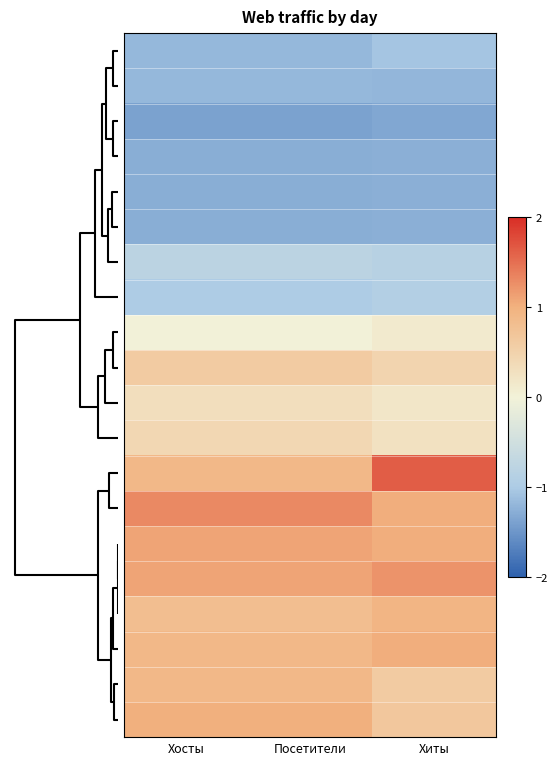

What is the greatest value displayed?

1.6